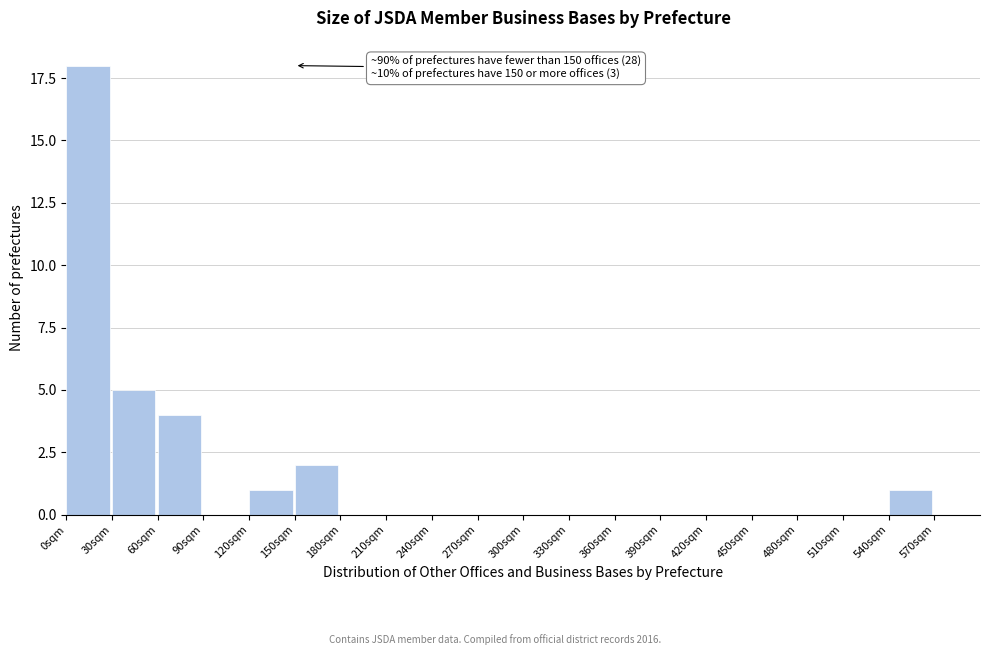

Reading left to right, transcribe all the data shown in this chart.

0sqm=18	30sqm=5	60sqm=4	90sqm=0	120sqm=1	150sqm=2	180sqm=0	210sqm=0	240sqm=0	270sqm=0	300sqm=0	330sqm=0	360sqm=0	390sqm=0	420sqm=0	450sqm=0	480sqm=0	510sqm=0	540sqm=1	570sqm=0